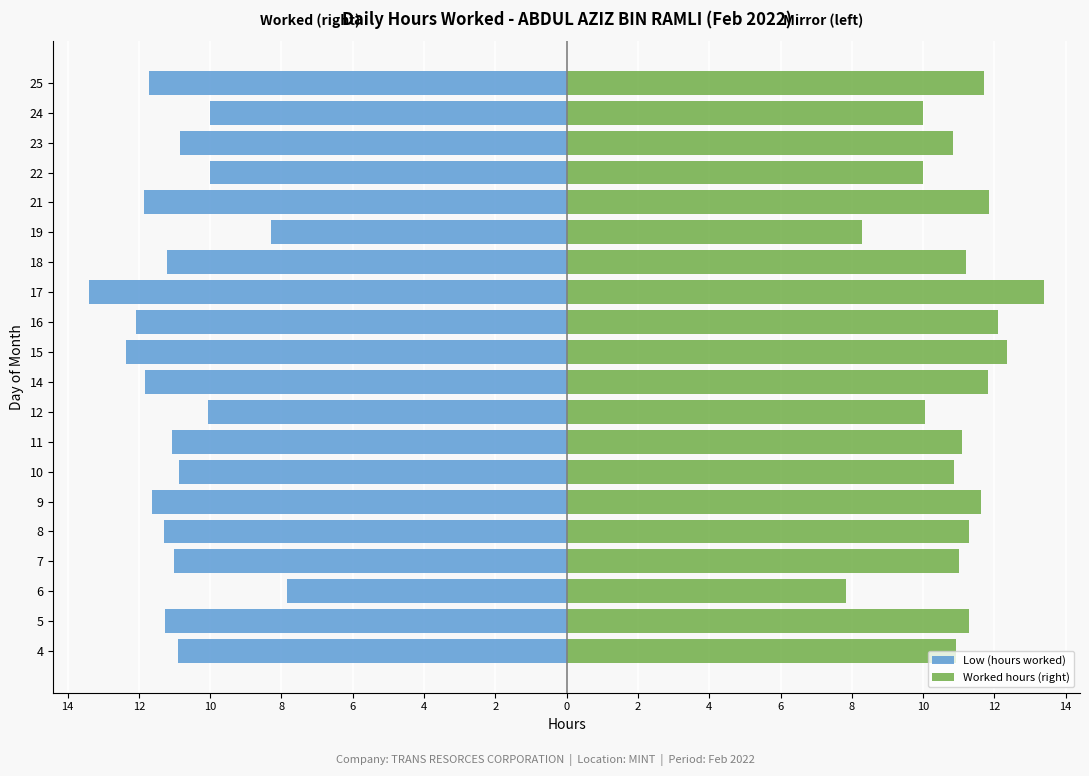

Is it true that Low (hours worked) equals -18.0 at 23?

False